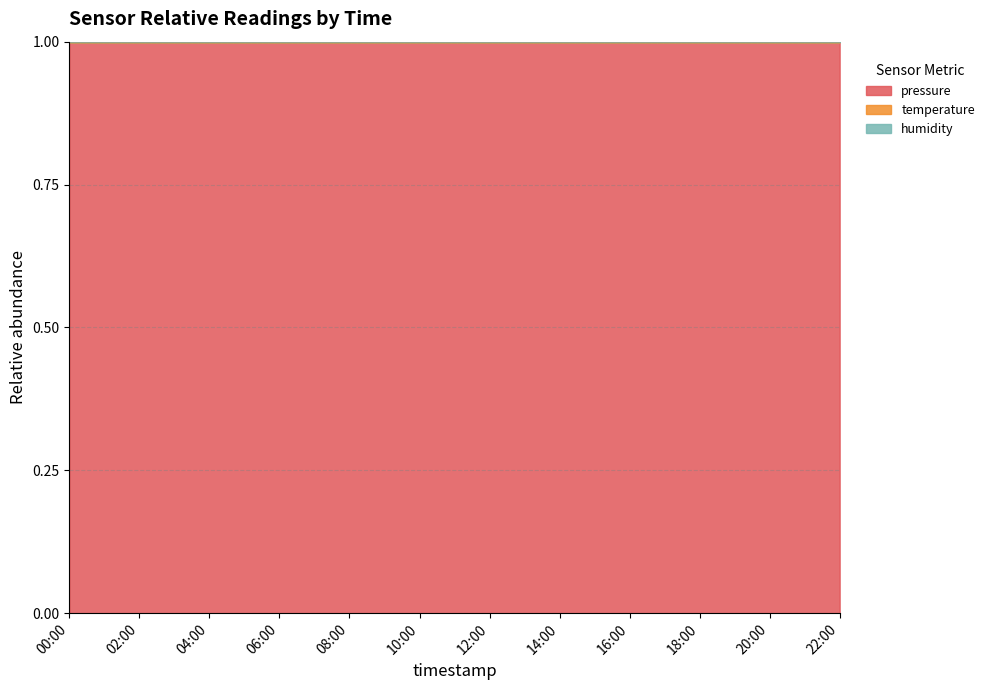

Does the chart display data point markers on the line(s)?

No